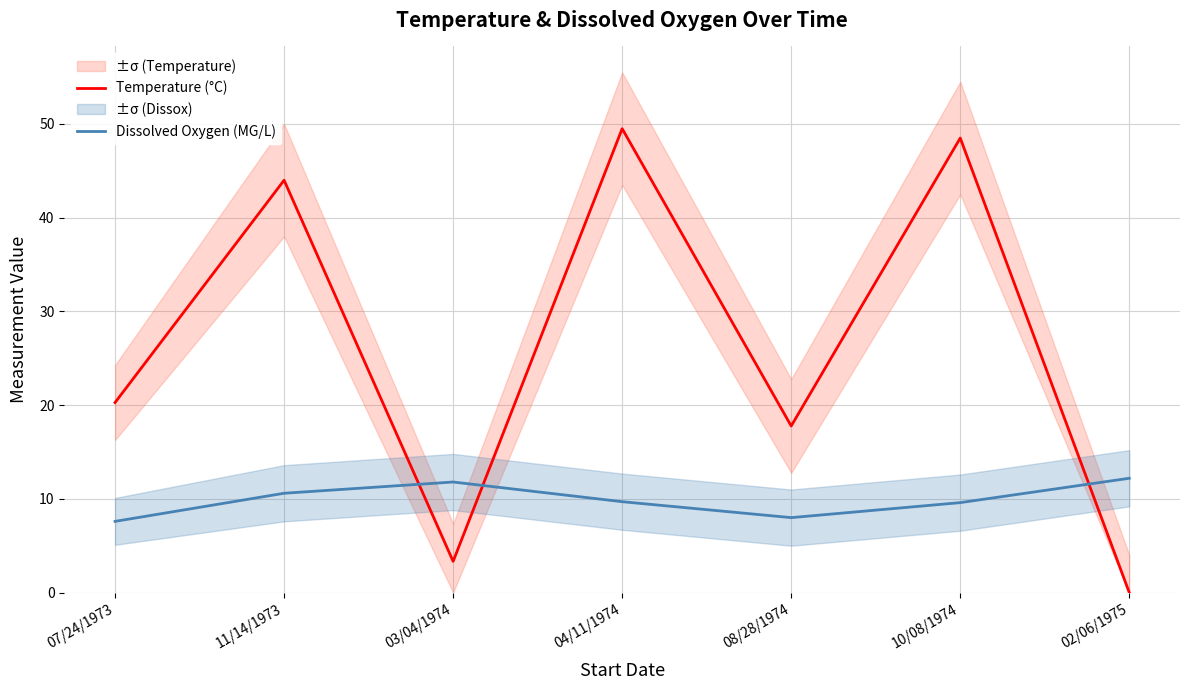

What are all the series names shown in the legend?

Temperature (°C), Dissolved Oxygen (MG/L)